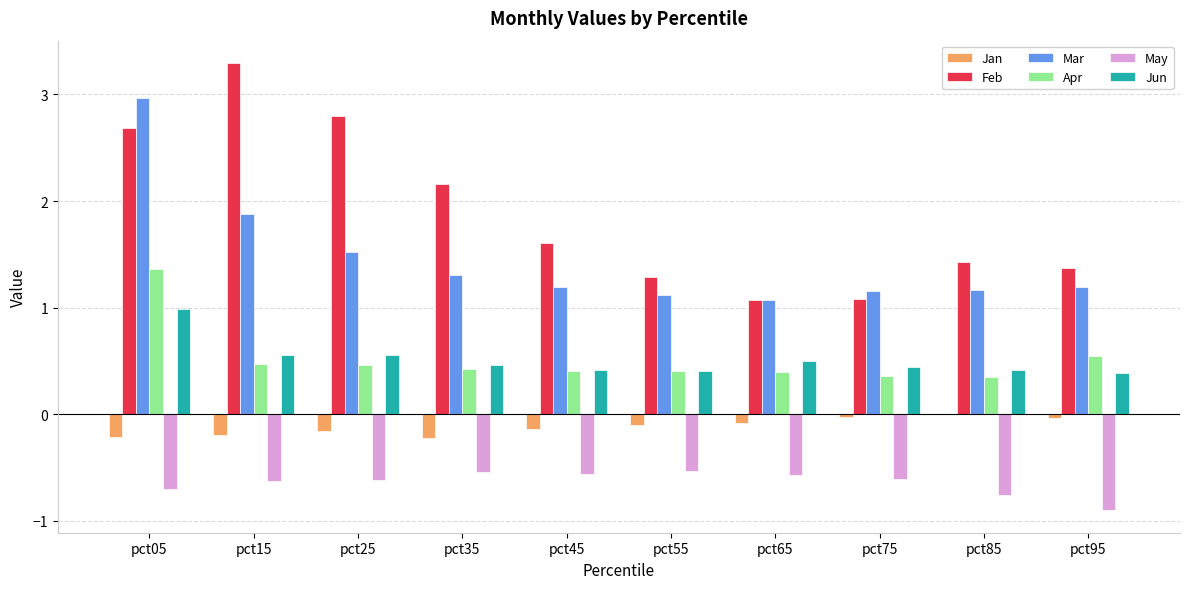

Which series has the largest total across all categories?

Feb